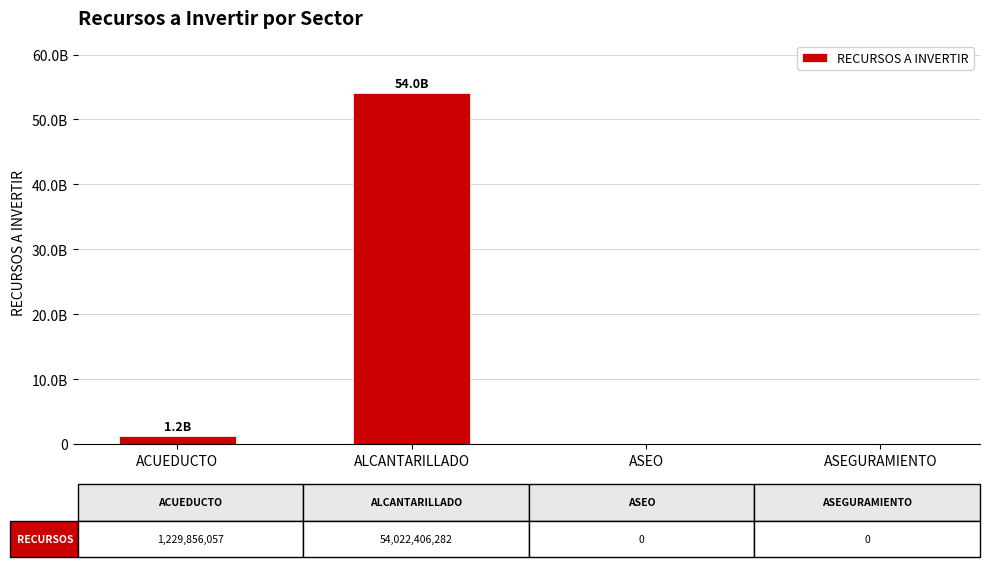

Are the bars horizontal?

No